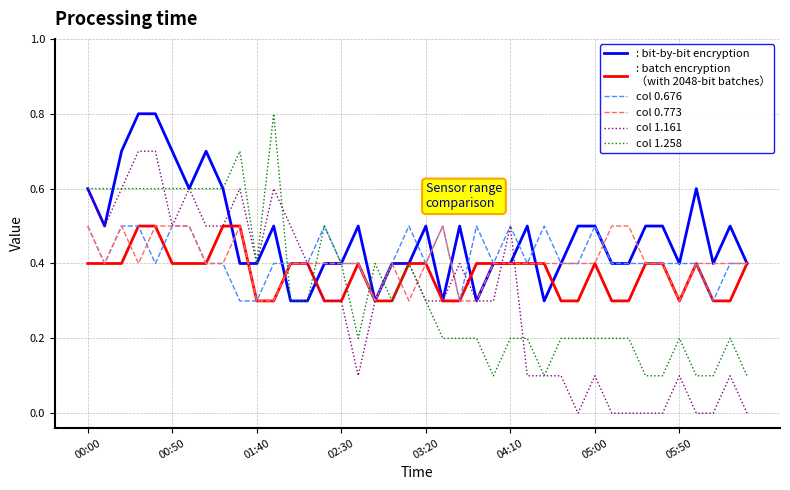

What is the greatest value displayed?

0.8